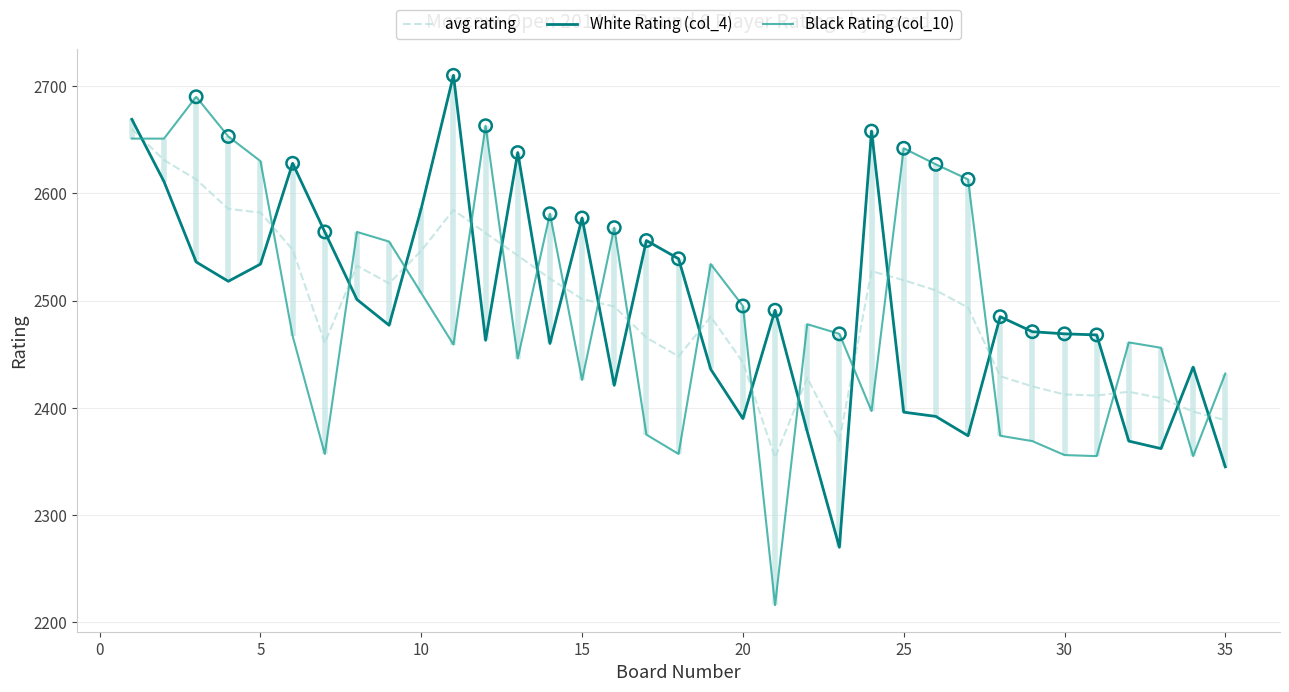

What are all the series names shown in the legend?

avg rating, White Rating (col_4), Black Rating (col_10)